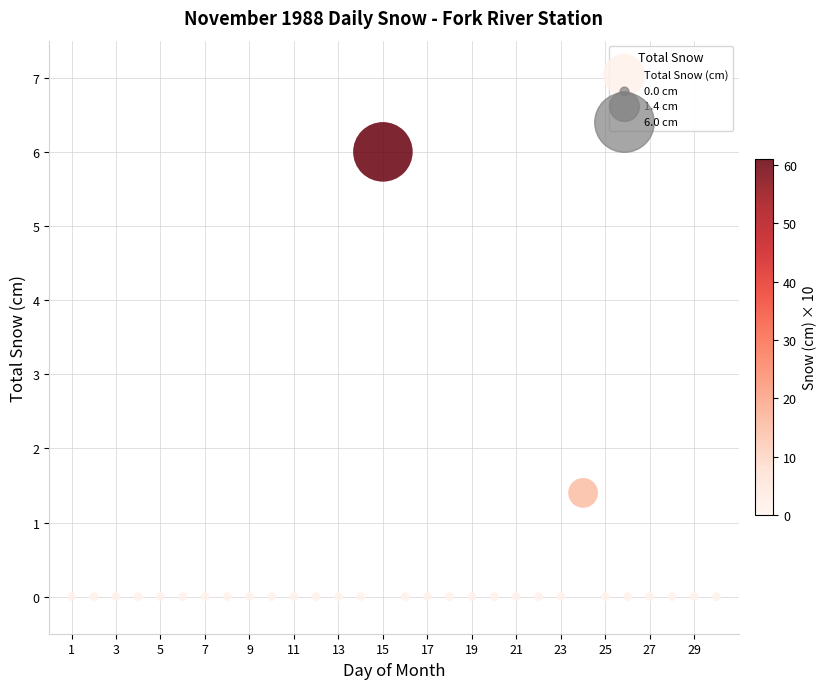

What is the range of X values (max minus min)?

29.0